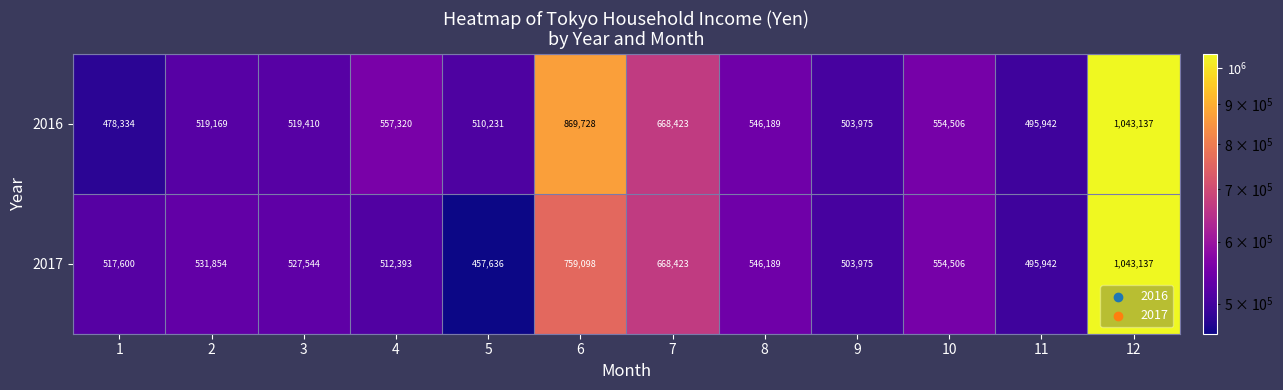

What is the smallest value displayed?

457636